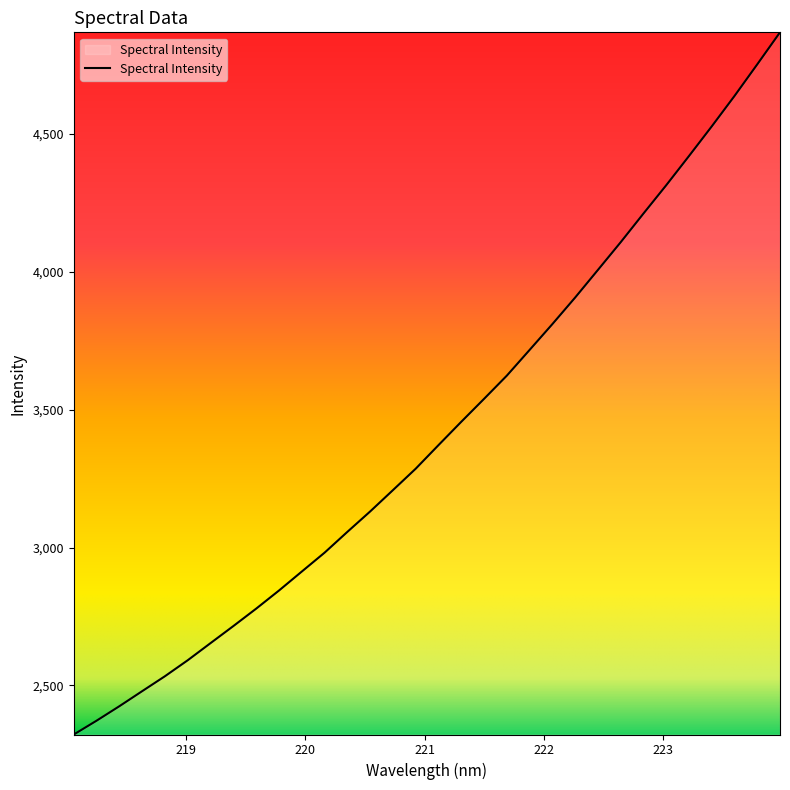

True or false: the data has more than 2 interior local peaks.

False